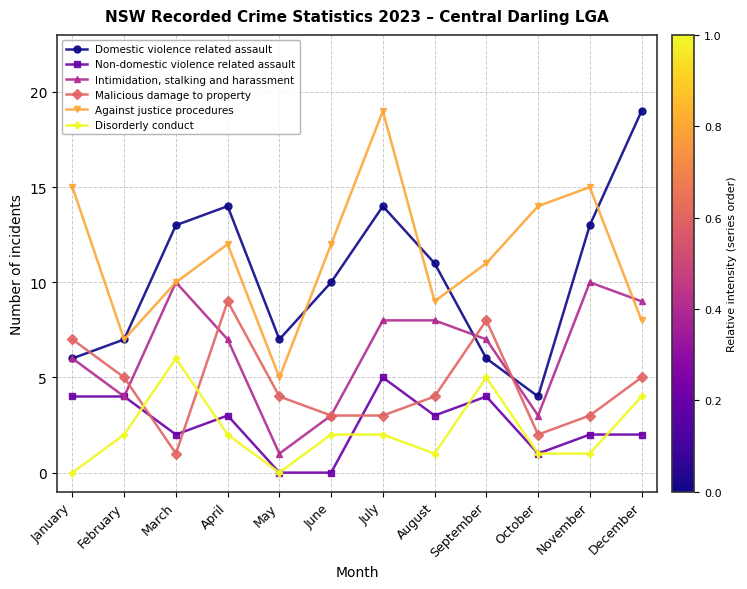

How many data points in Domestic violence related assault are less than 11?

6